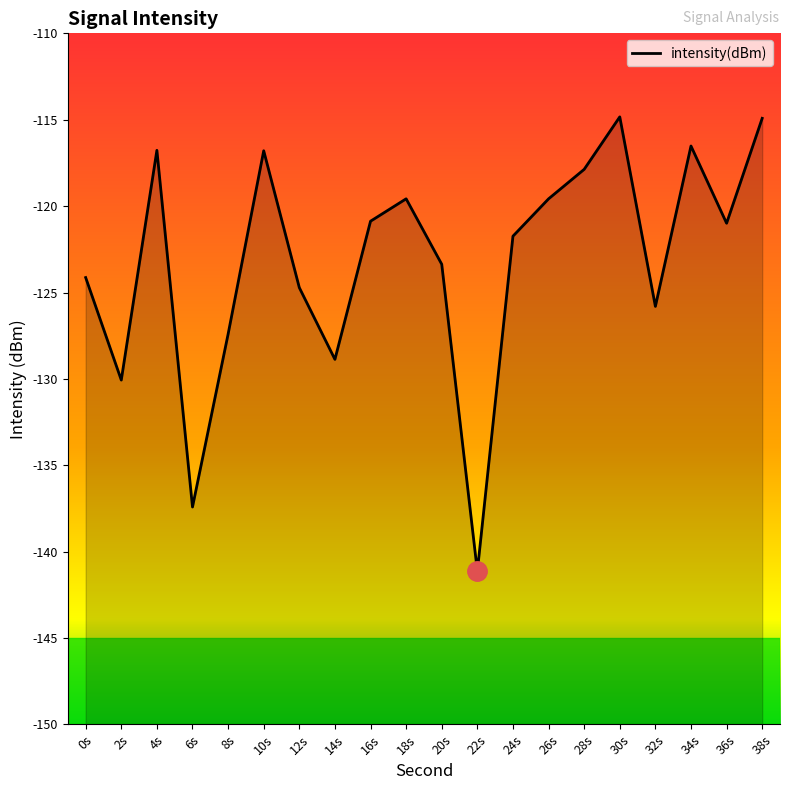

How many data points does each series have?

20